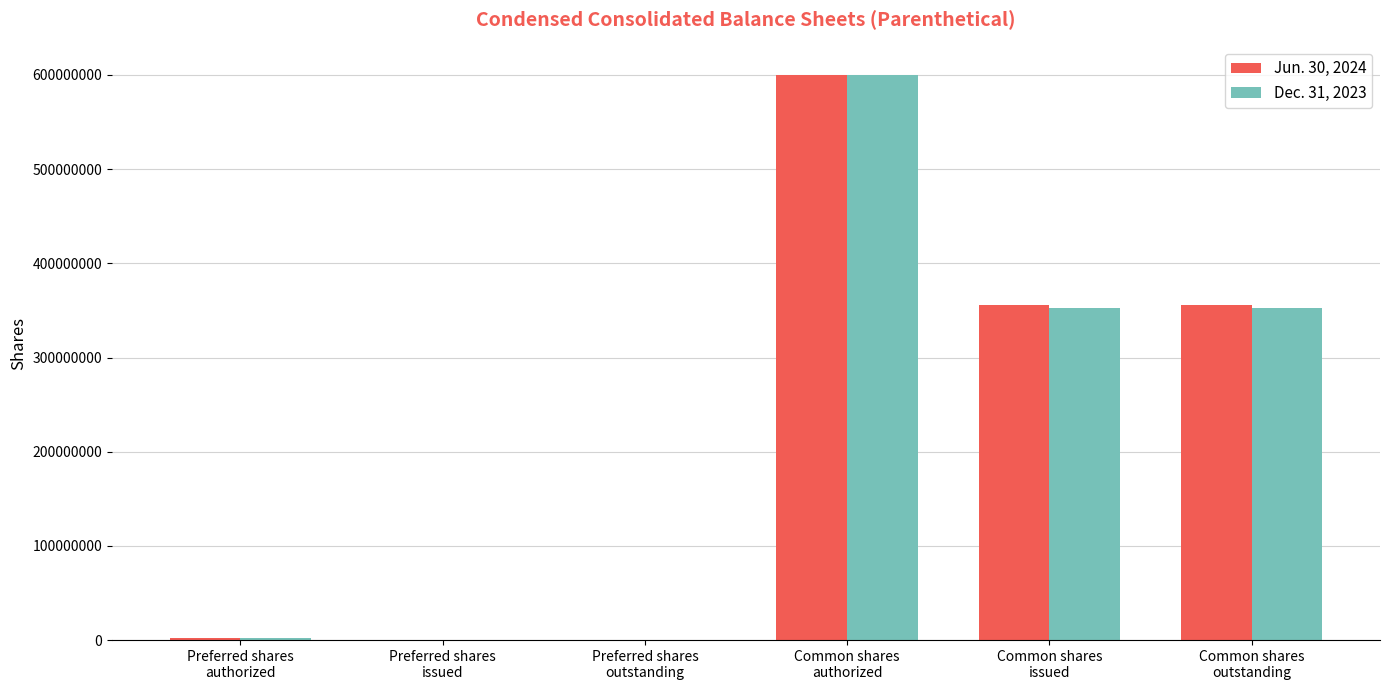

Does the chart contain stacked bars?

No